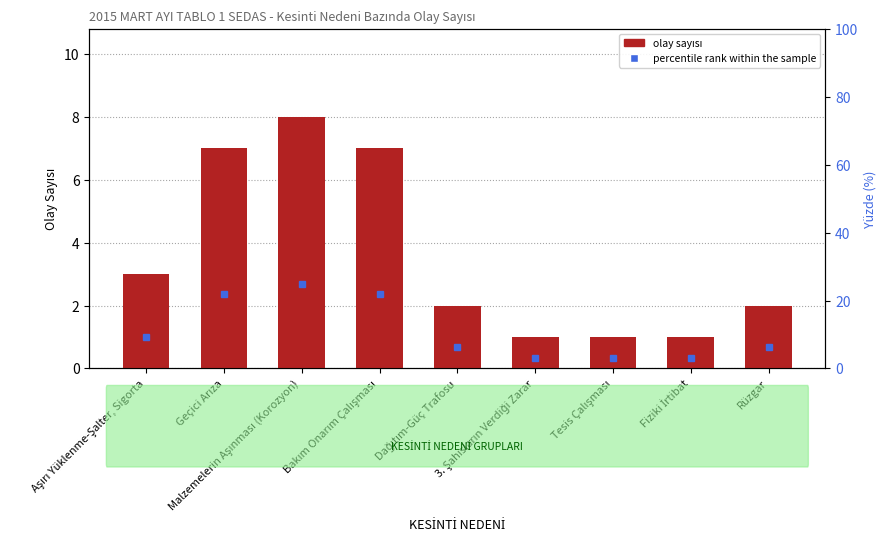

Reading left to right, what are all the values shown in this chart?

Aşırı Yüklenme-Şalter, Sigorta=3	Geçici Arıza=7	Malzemelerin Aşınması (Korozyon)=8	Bakım Onarım Çalışması=7	Dağıtım-Güç Trafosu=2	3. Şahısların Verdiği Zarar=1	Tesis Çalışması=1	Fiziki İrtibat=1	Rüzgar=2